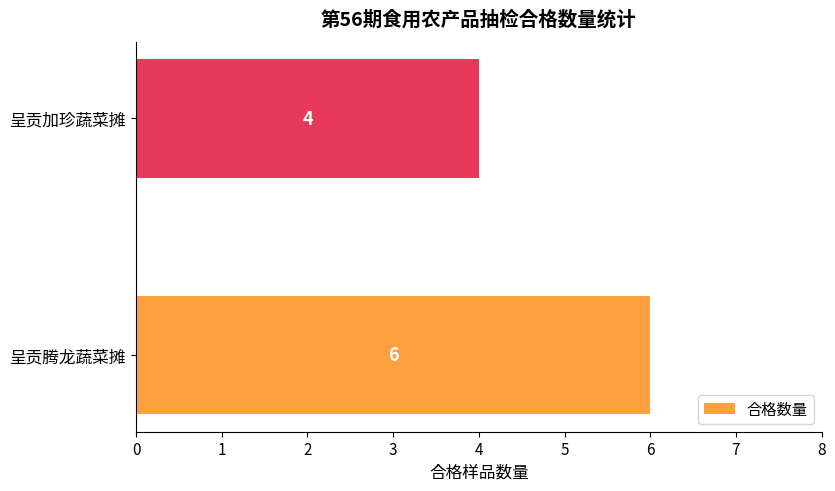

Are the bars horizontal?

Yes